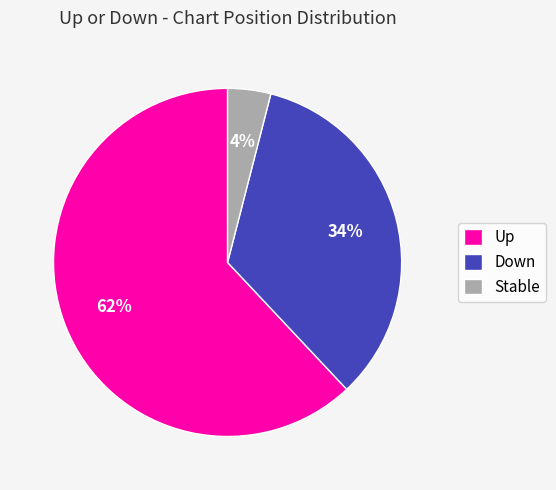

To the nearest percent, what percentage of the pie is Stable?

4%